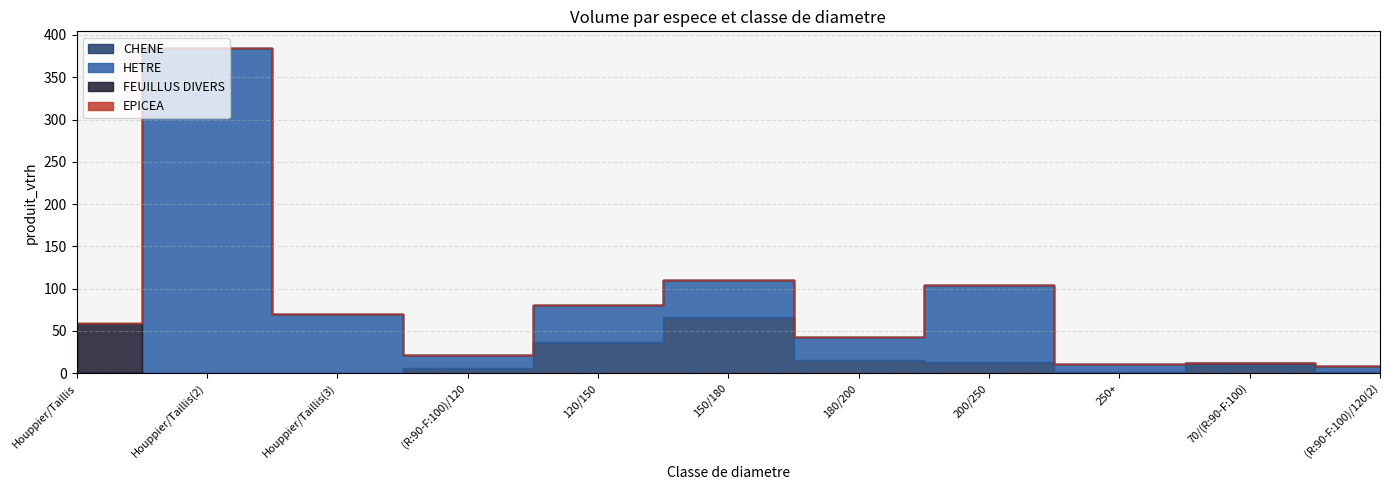

In CHENE, how many points are higher than both neighbors (excluding endpoints)?

2